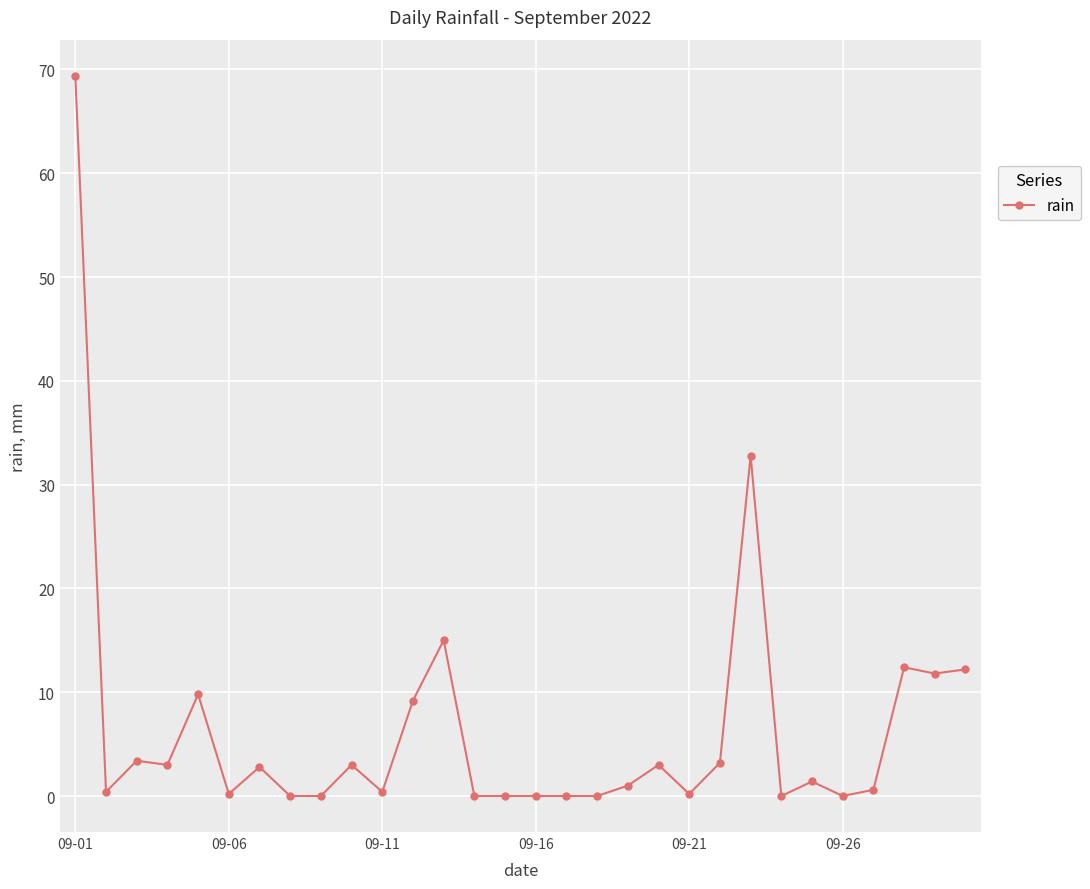

What is the difference between the second highest and minimum values?

32.8